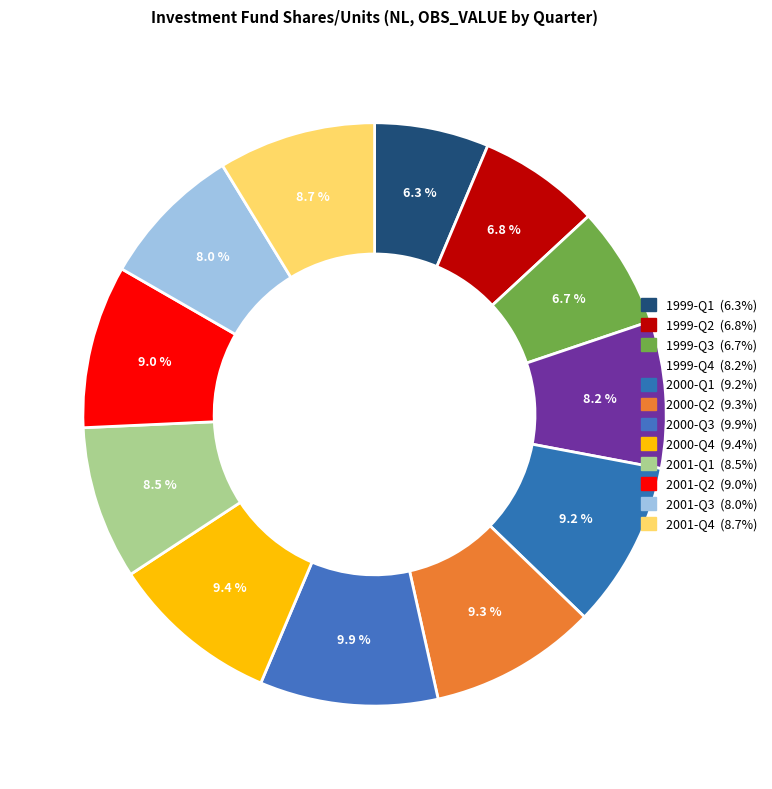

To the nearest percent, what is the average slice percentage?

8%